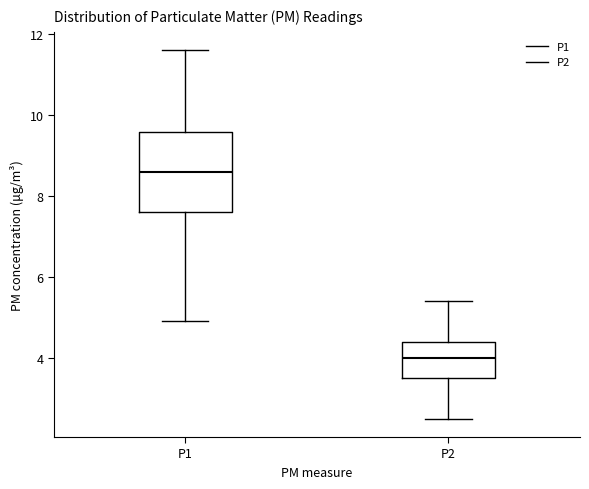

Reading left to right, read every box against the y-axis: the position of its median line, the range the box covers, and the ends of its whiskers. The values are not printed on the chart, so give them approximately, as read against the axis.

P1: median 8.6, box 7.6 to 9.6, whiskers 5.0 to 11.6
P2: median 4.0, box 3.6 to 4.4, whiskers 2.6 to 5.4